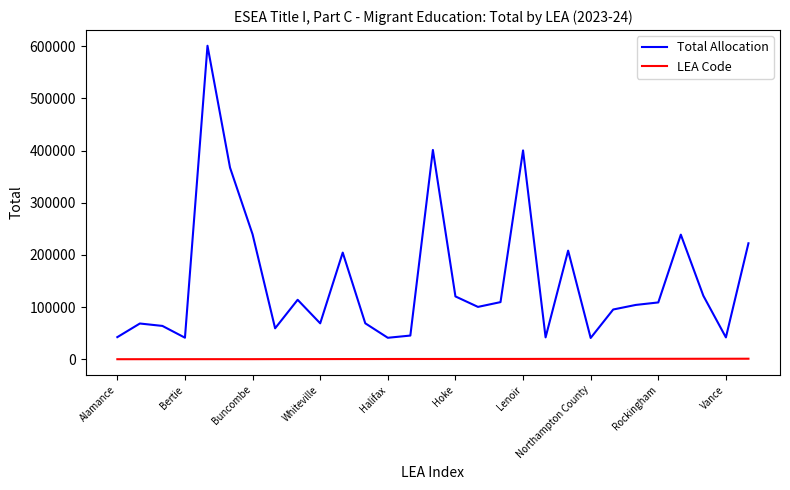

Which series has the largest range (max minus min)?

Total Allocation